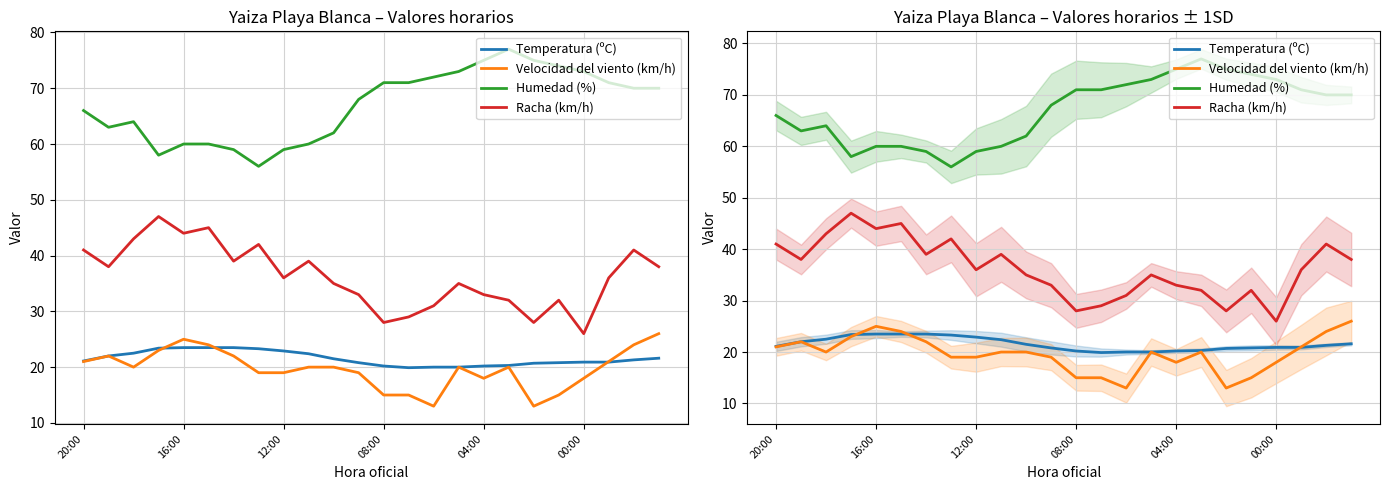

Between 18 and 04:00, which is larger?

04:00